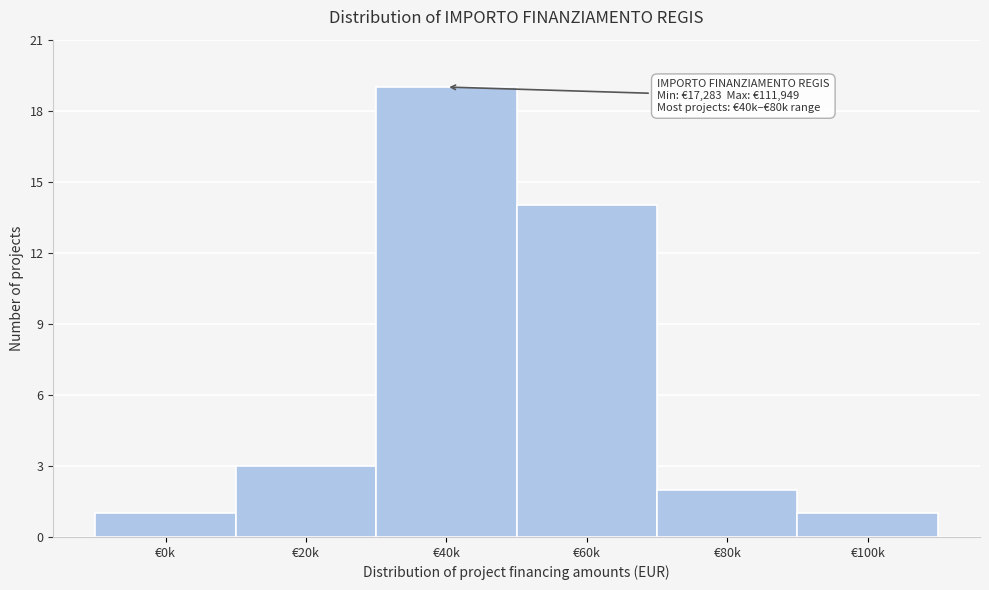

Reading left to right, extract all data points from this chart.

€0k=1	€20k=3	€40k=19	€60k=14	€80k=2	€100k=1